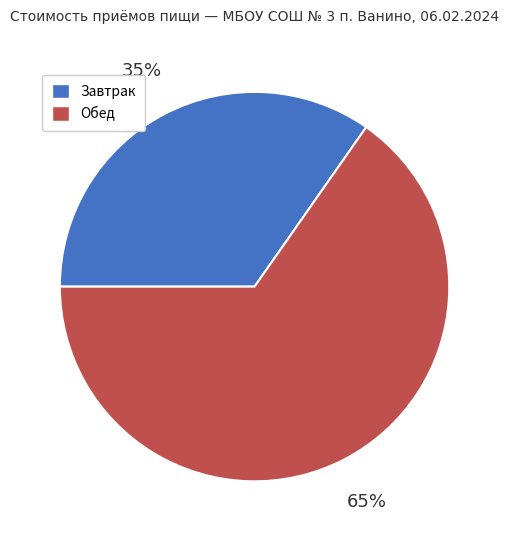

Is it true that Обед is 65% of the pie?

True